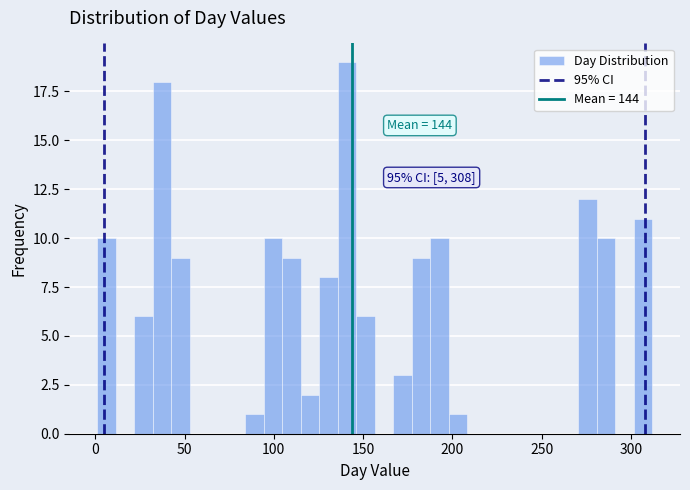

Read against the x-axis, roughly where is the centre of the tallest bar?

140